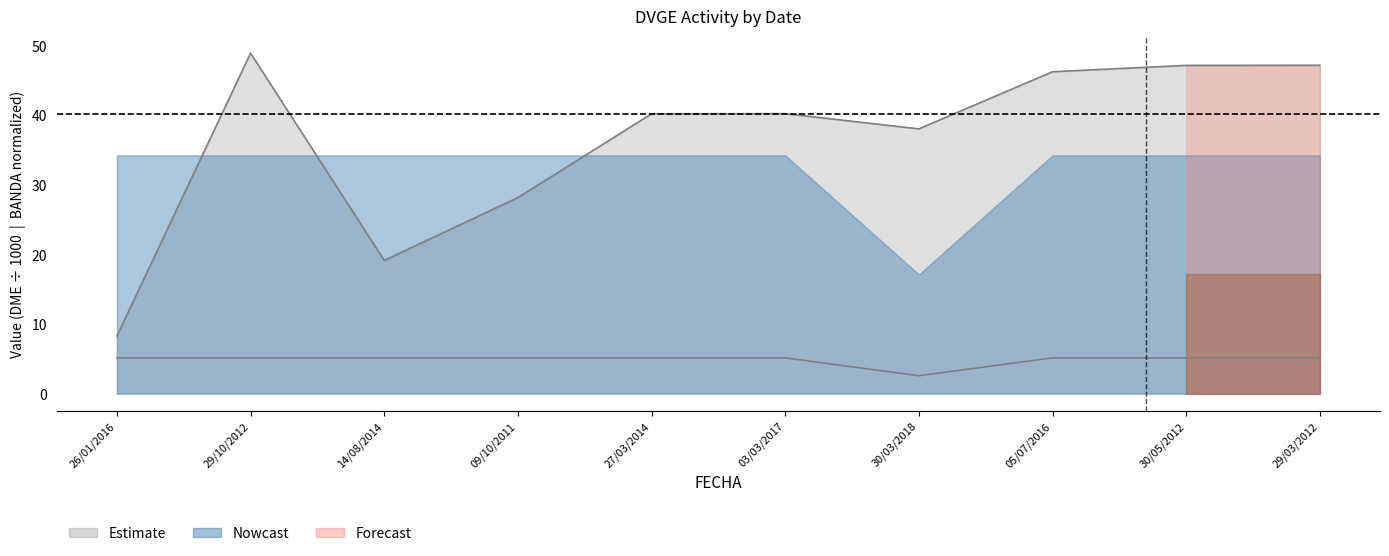

How many lines are shown in the chart?

2